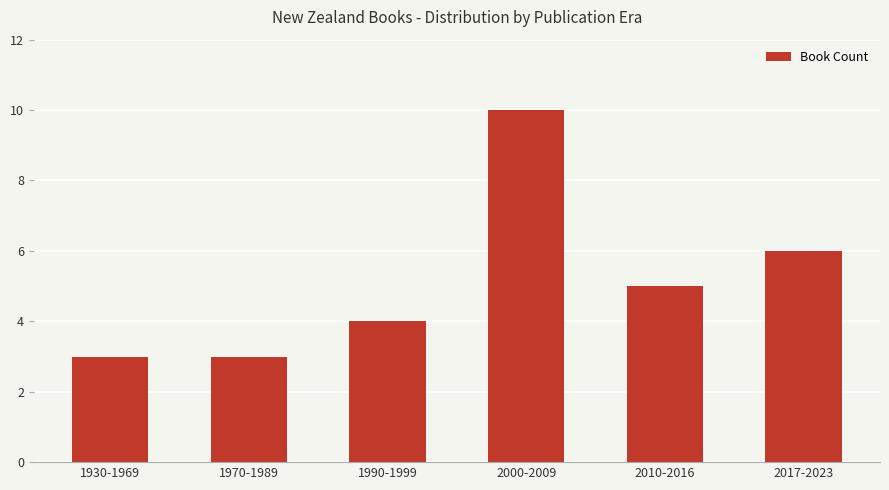

At which category does the chart reach its peak across all series?

2000-2009